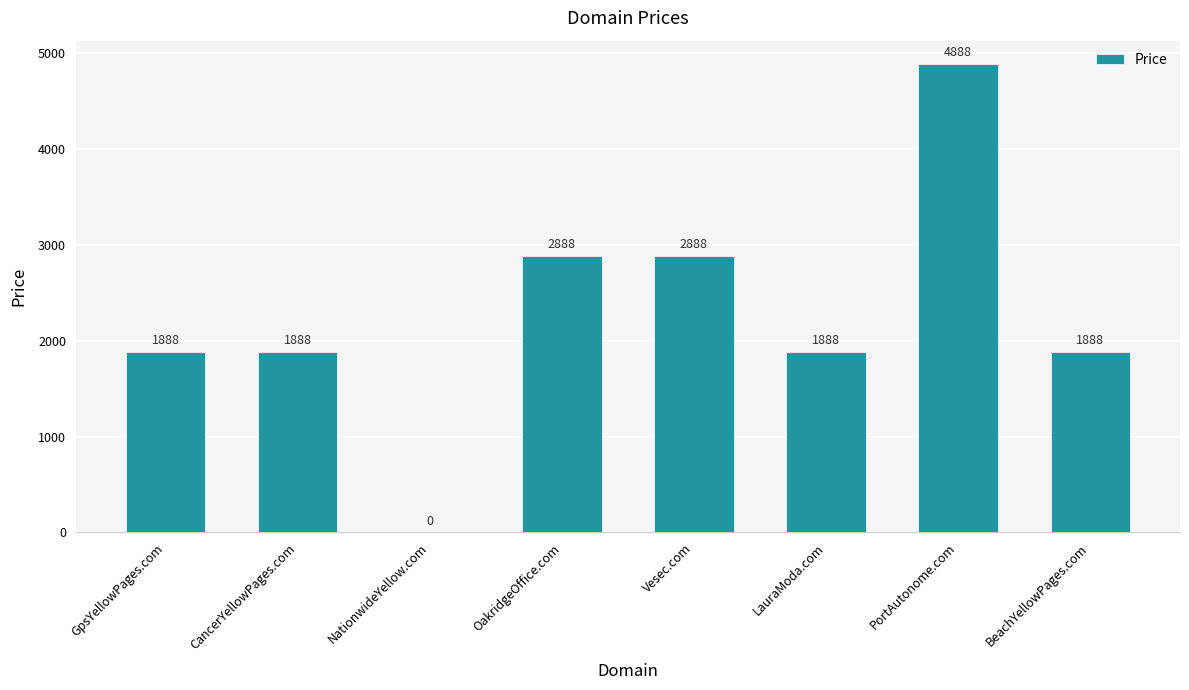

Which category has the highest value across all series?

PortAutonome.com